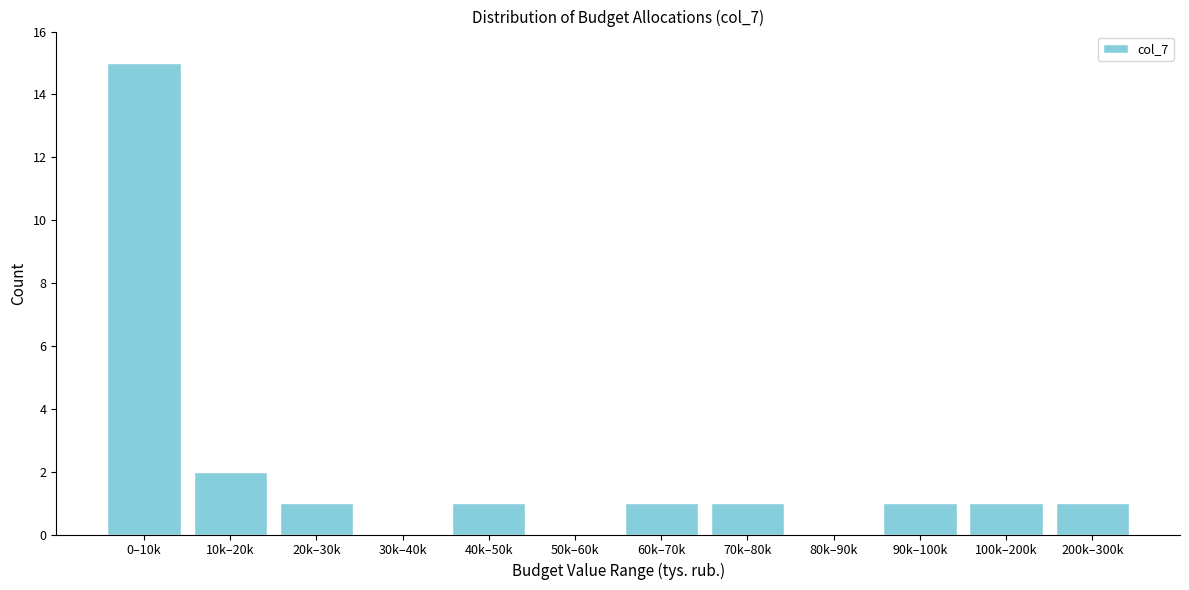

Reading left to right, list all the values displayed in this chart.

0–10k=15	10k–20k=2	20k–30k=1	30k–40k=0	40k–50k=1	50k–60k=0	60k–70k=1	70k–80k=1	80k–90k=0	90k–100k=1	100k–200k=1	200k–300k=1